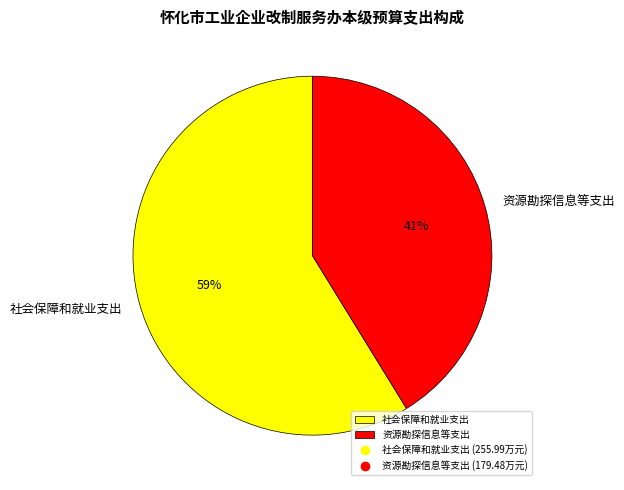

What percentage is the 资源勘探信息等支出 slice, to the nearest percent?

41%